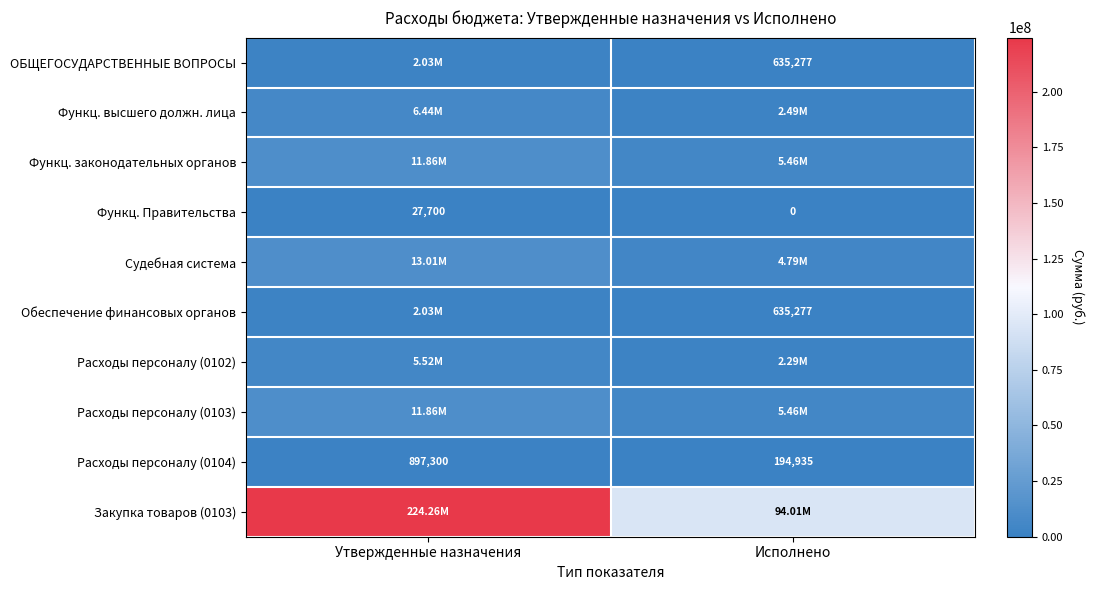

Between Утвержденные назначения and Исполнено, which series saw the biggest shift?

Закупка товаров (0103)